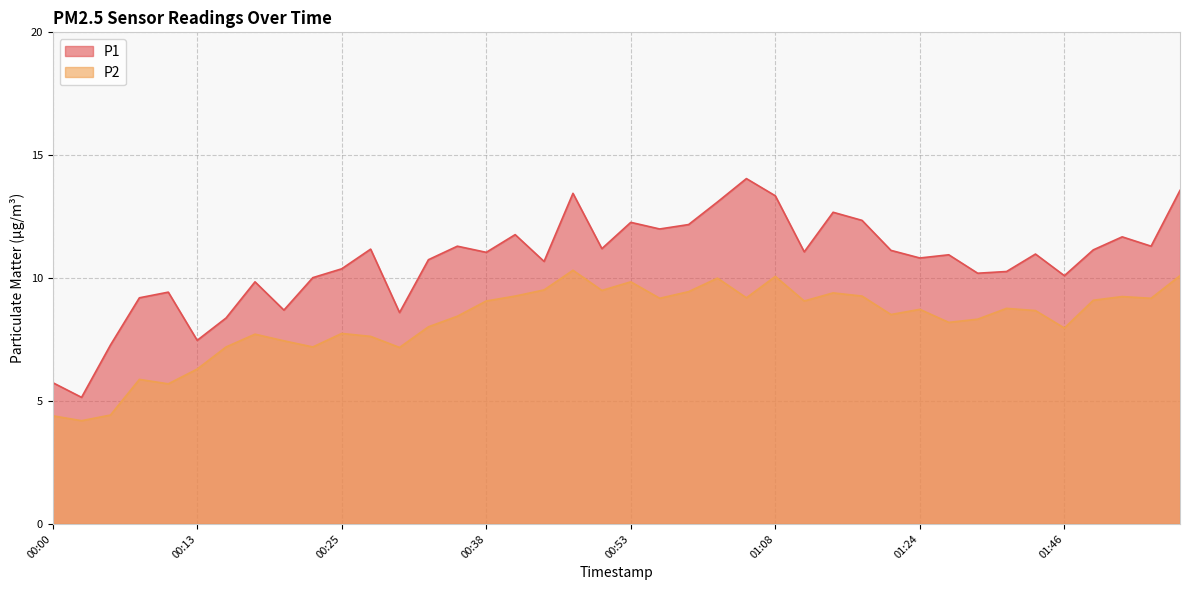

At which label does P1 reach its minimum?

00:03